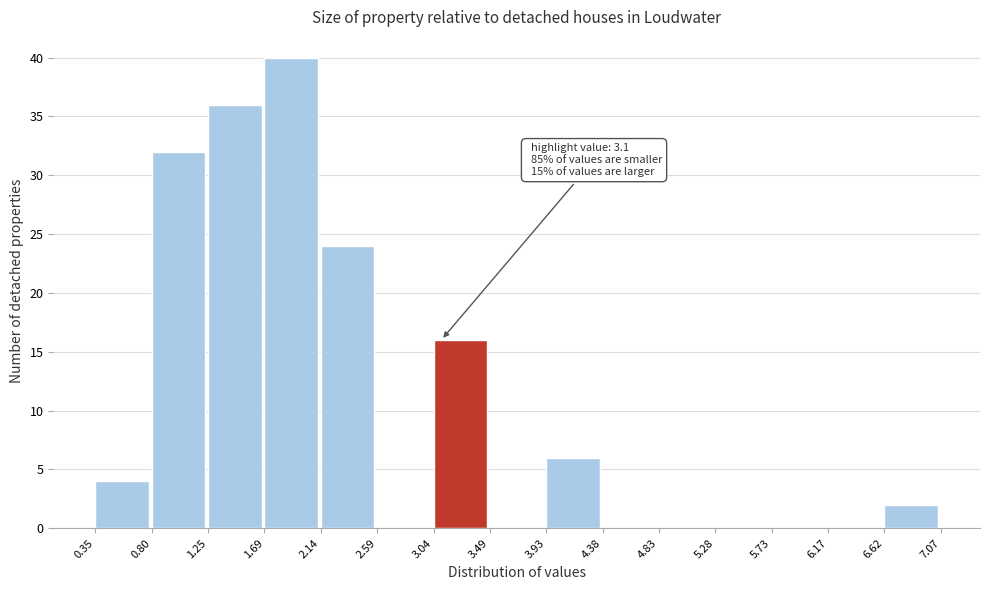

Over which range of the x-axis is the bar tallest?

1.69 to 2.14